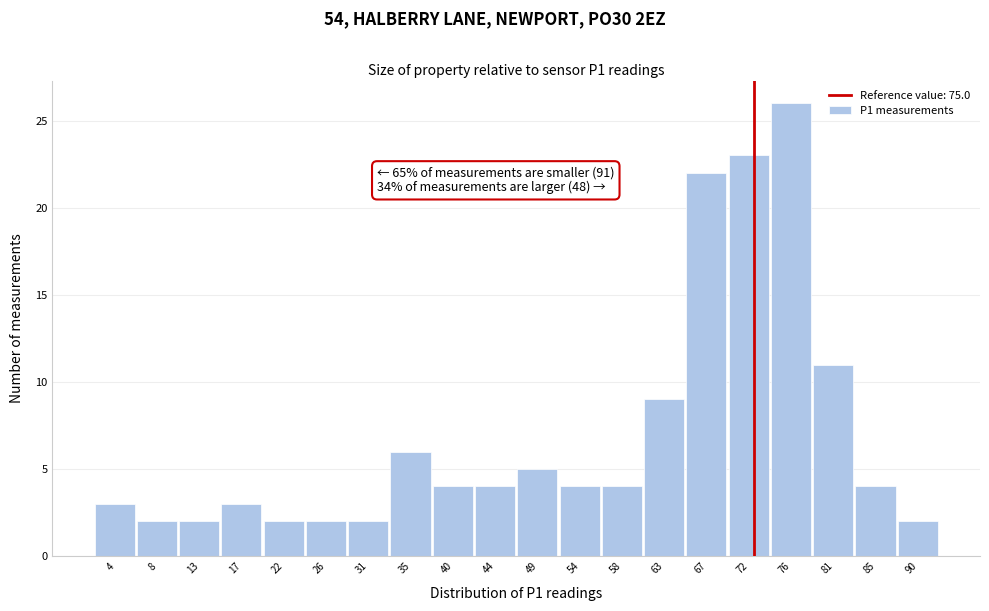

Reading left to right, extract all data points from this chart.

4=3	8=2	13=2	17=3	22=2	26=2	31=2	35=6	40=4	44=4	49=5	54=4	58=4	63=9	67=22	72=23	76=26	81=11	85=4	90=2